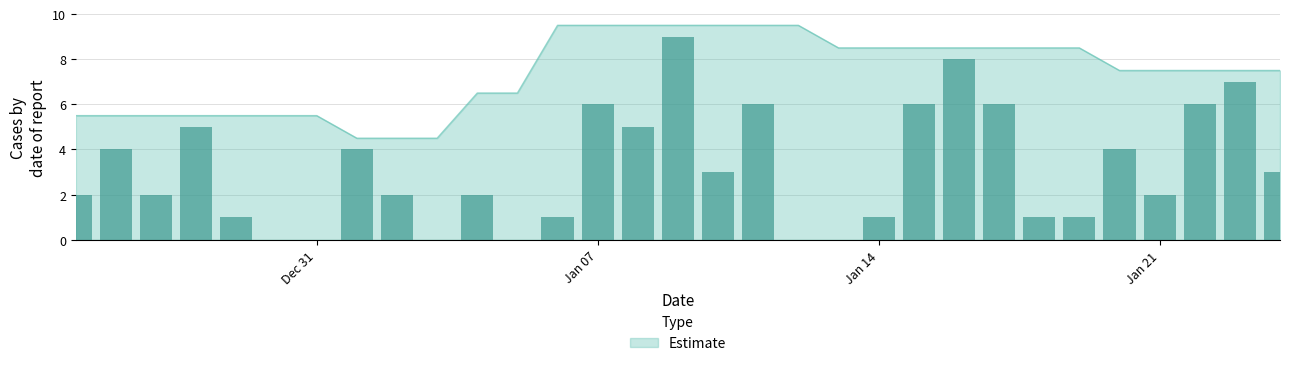

What is the value of the 30th bar from the left?

7